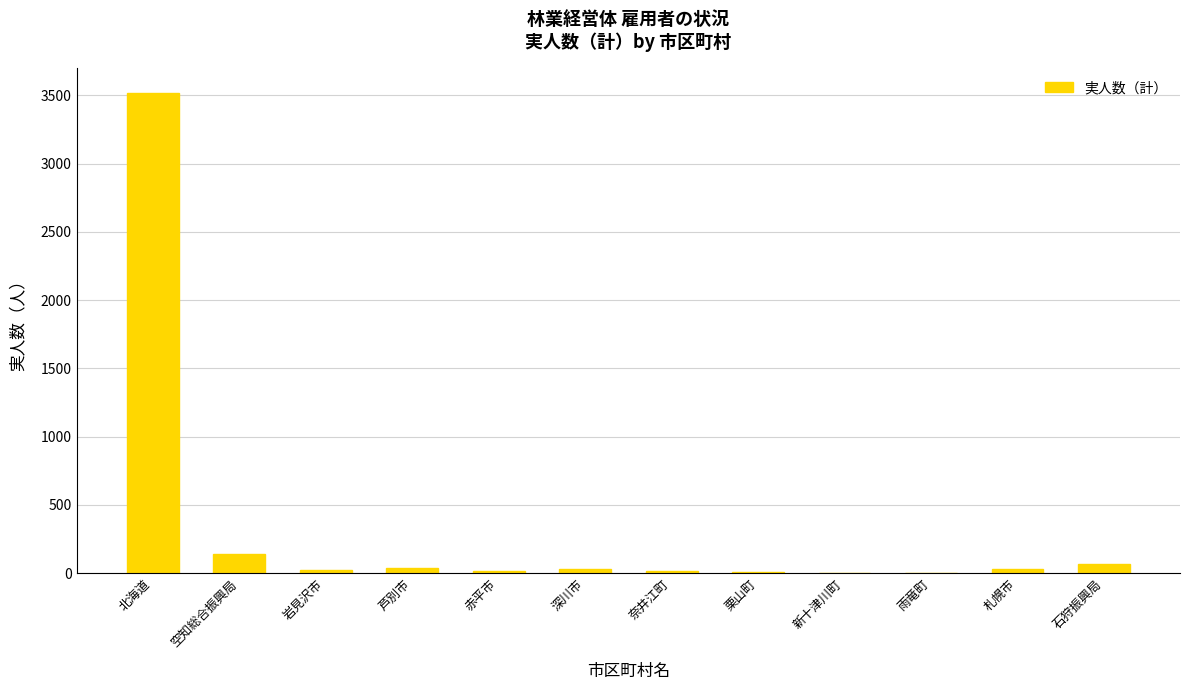

Count the number of data series in this chart.

1